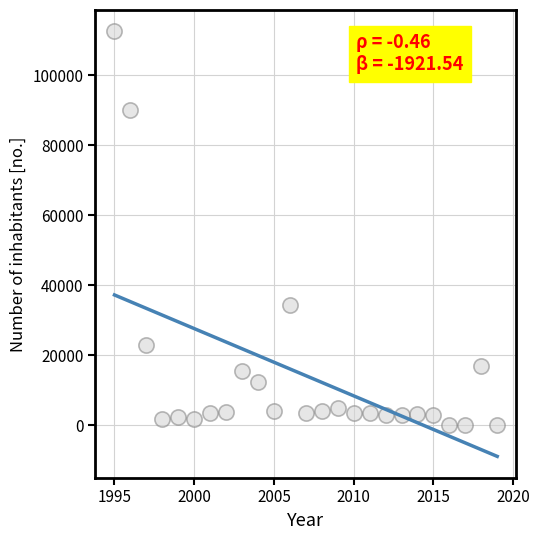

What Y value in the scatter plot is closest to 56249?

34321